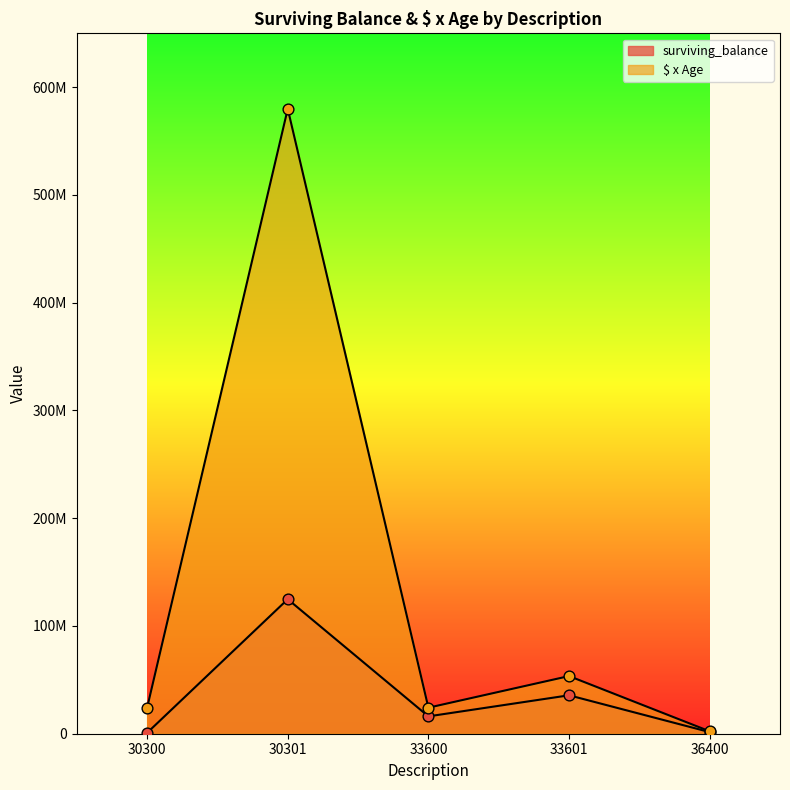

Which series has the largest total across all categories?

$ x Age